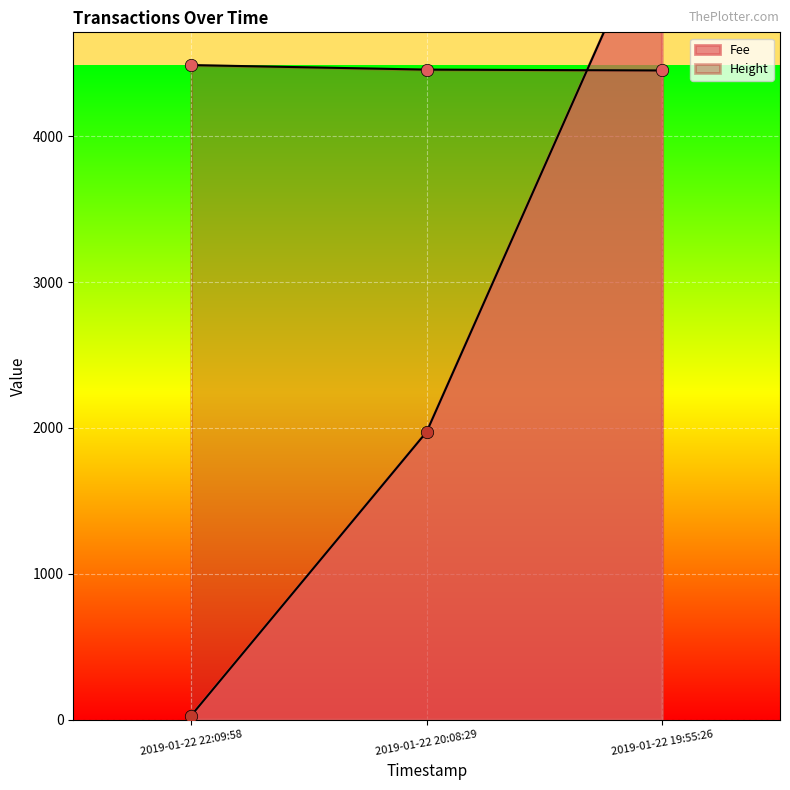

Which series reaches the maximum Y coordinate?

Fee